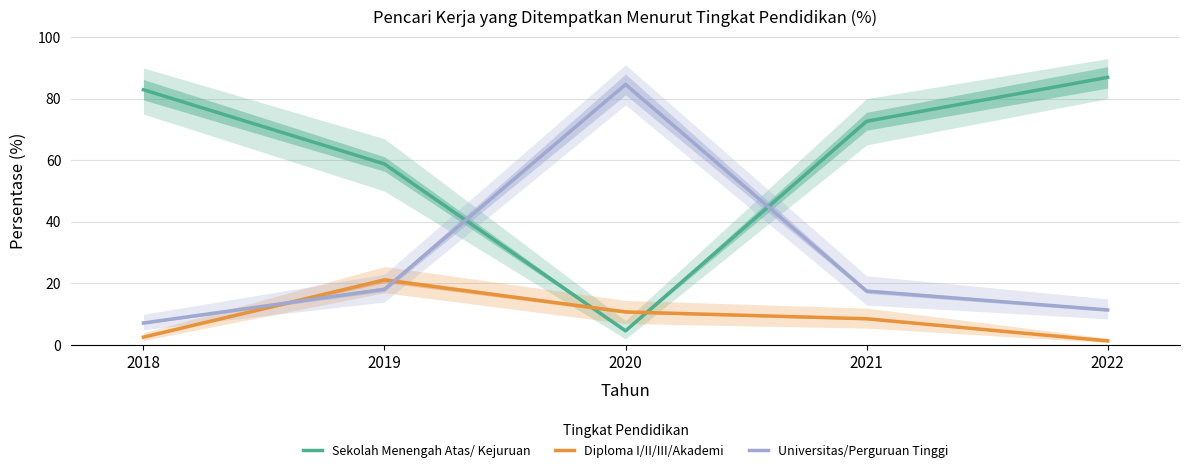

Where is the first local maximum for Diploma I/II/III/Akademi?

2019